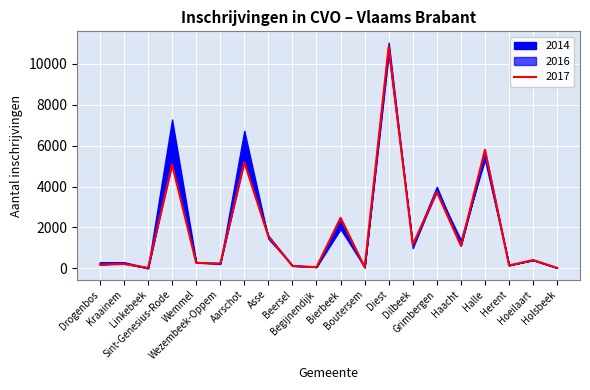

Between Wezembeek-Oppem and Diest, which series saw the biggest shift?

2014